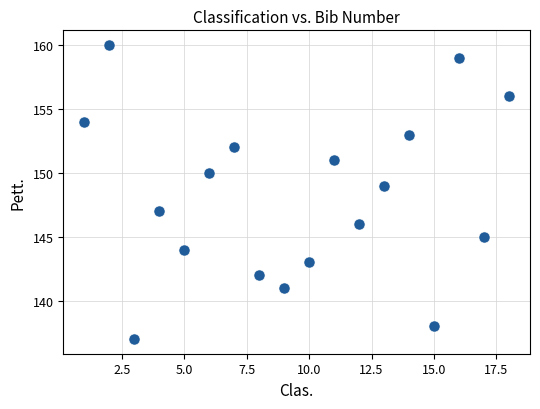

What is the range of Y values (max minus min)?

23